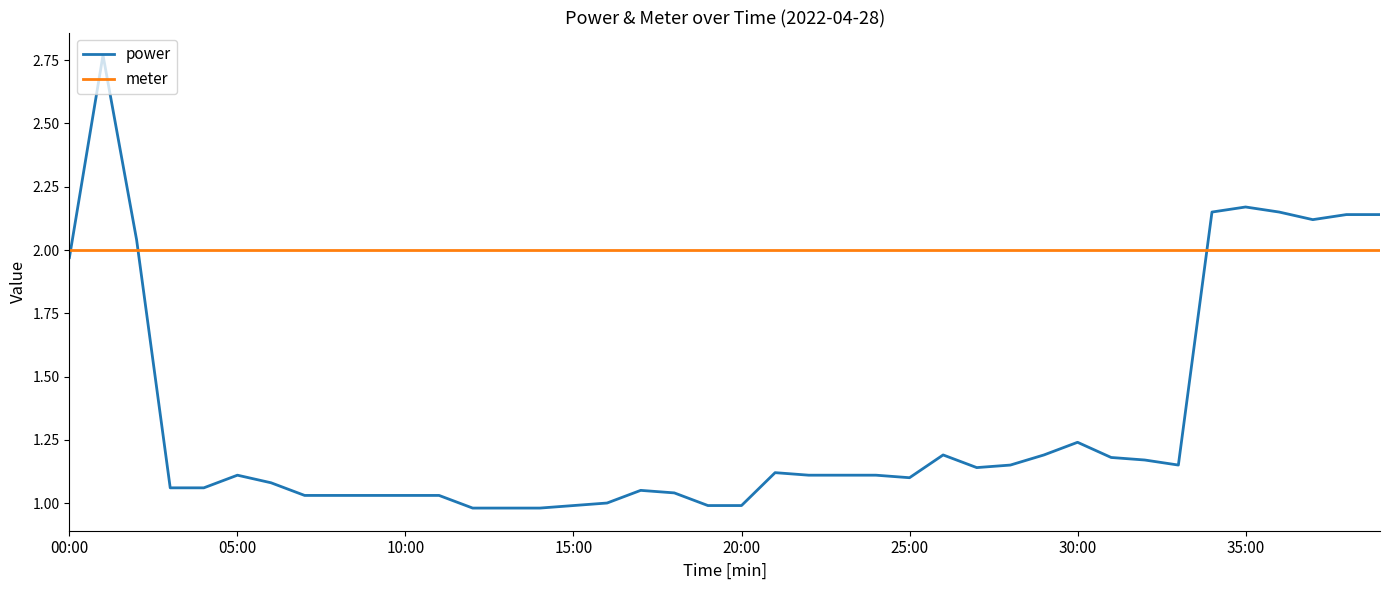

Which series ends up on top after the final intersection of power and meter?

power